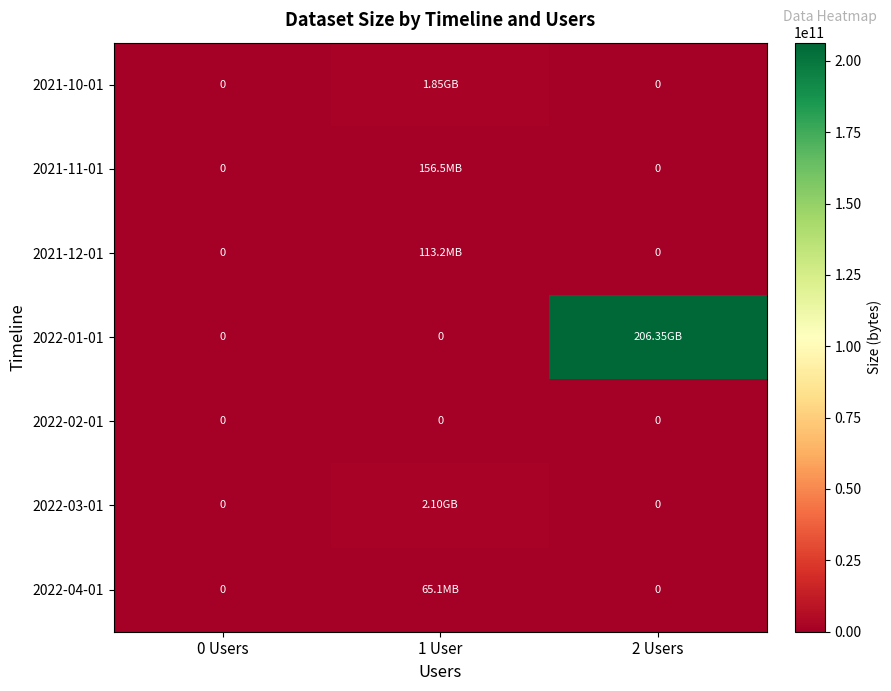

List the series in order of their peak value, highest first.

2022-01-01, 2022-03-01, 2021-10-01, 2021-11-01, 2021-12-01, 2022-04-01, 2022-02-01